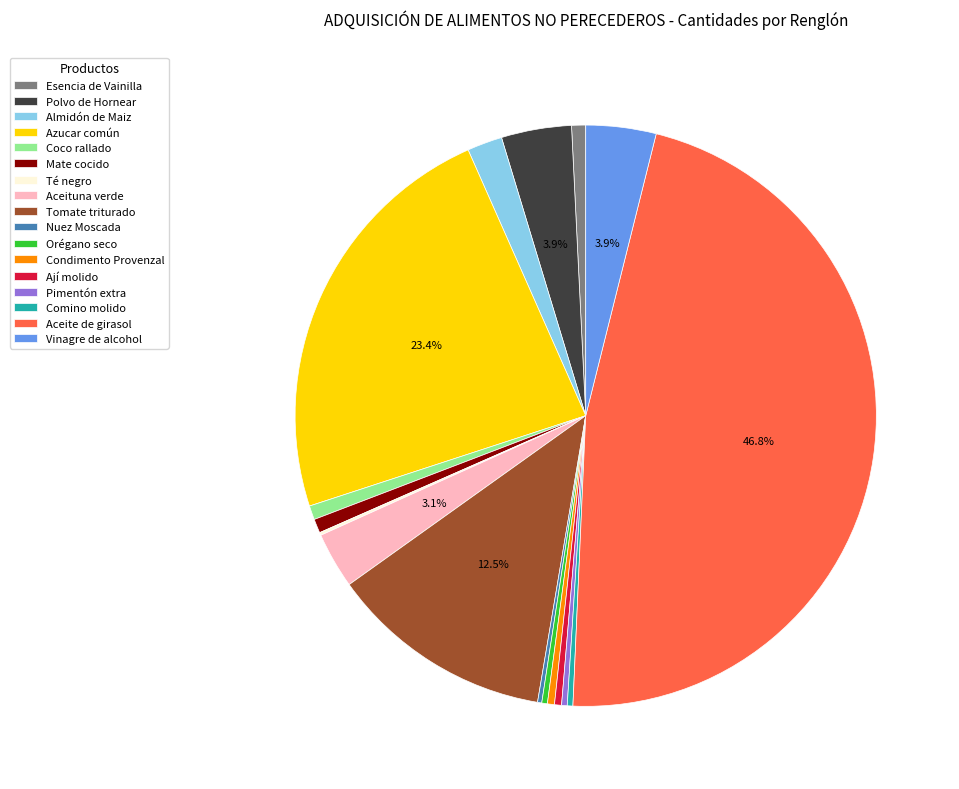

Which slice is the largest?

Aceite de girasol